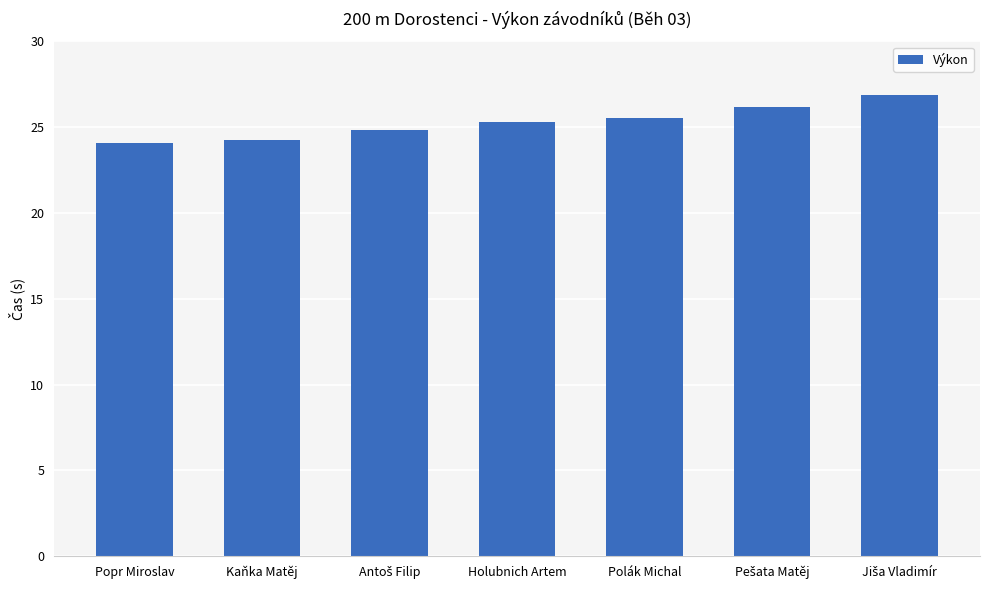

Which has a higher value, Kaňka Matěj or Polák Michal?

Polák Michal